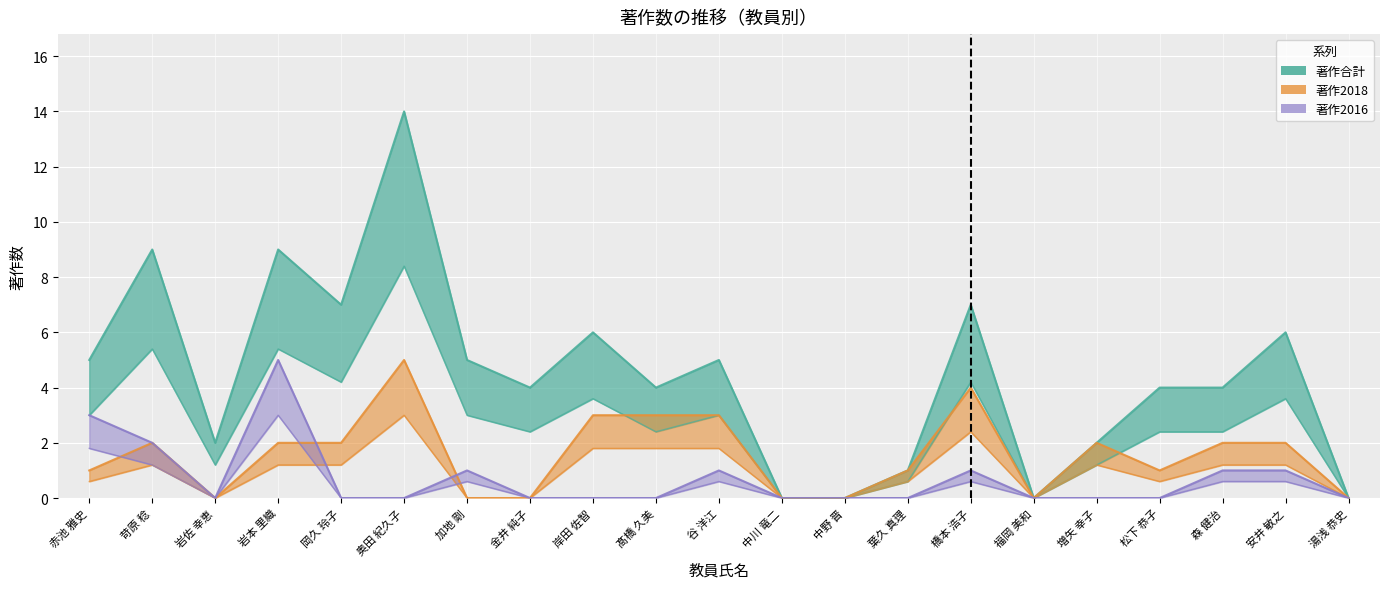

What is the difference between the highest and lowest values at 安井 敏之?

5.4